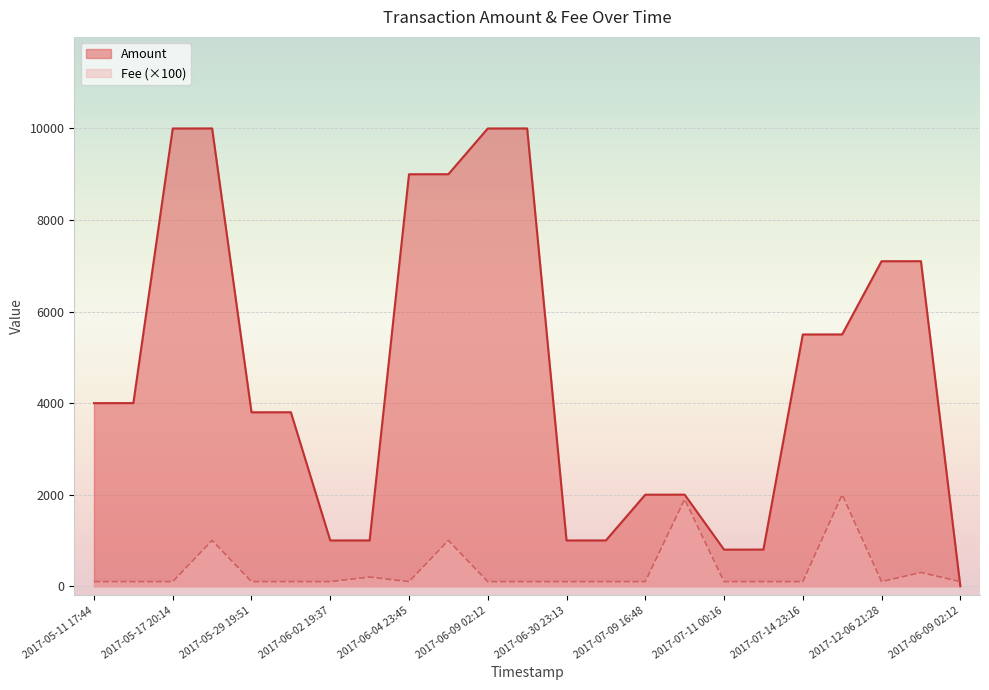

How many positive values does the Amount series have?

22